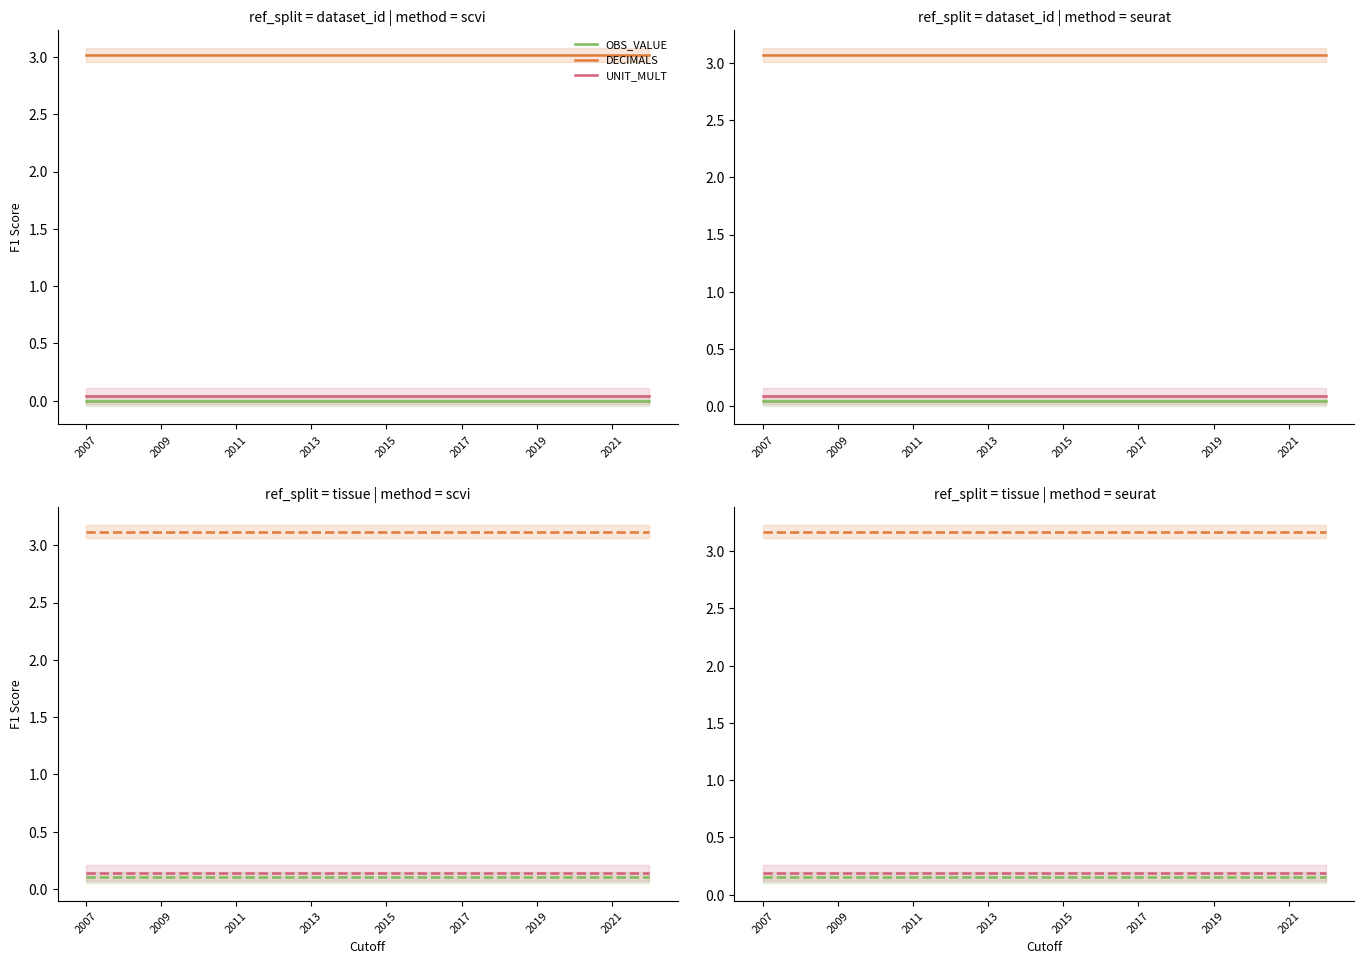

The OBS_VALUE series shows 0.2 at 2013. True or false?

True